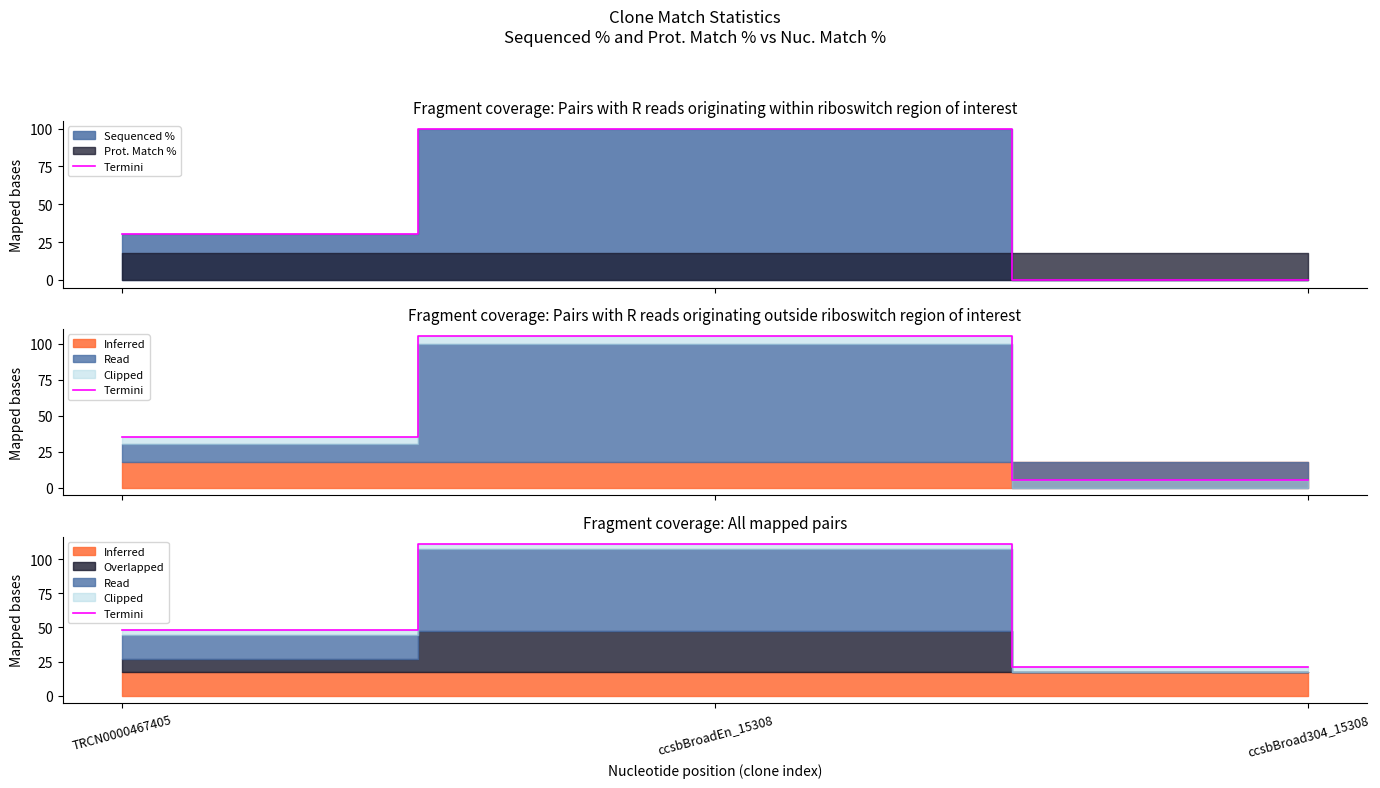

What is the label of the 2nd point from the right?

ccsbBroadEn_15308